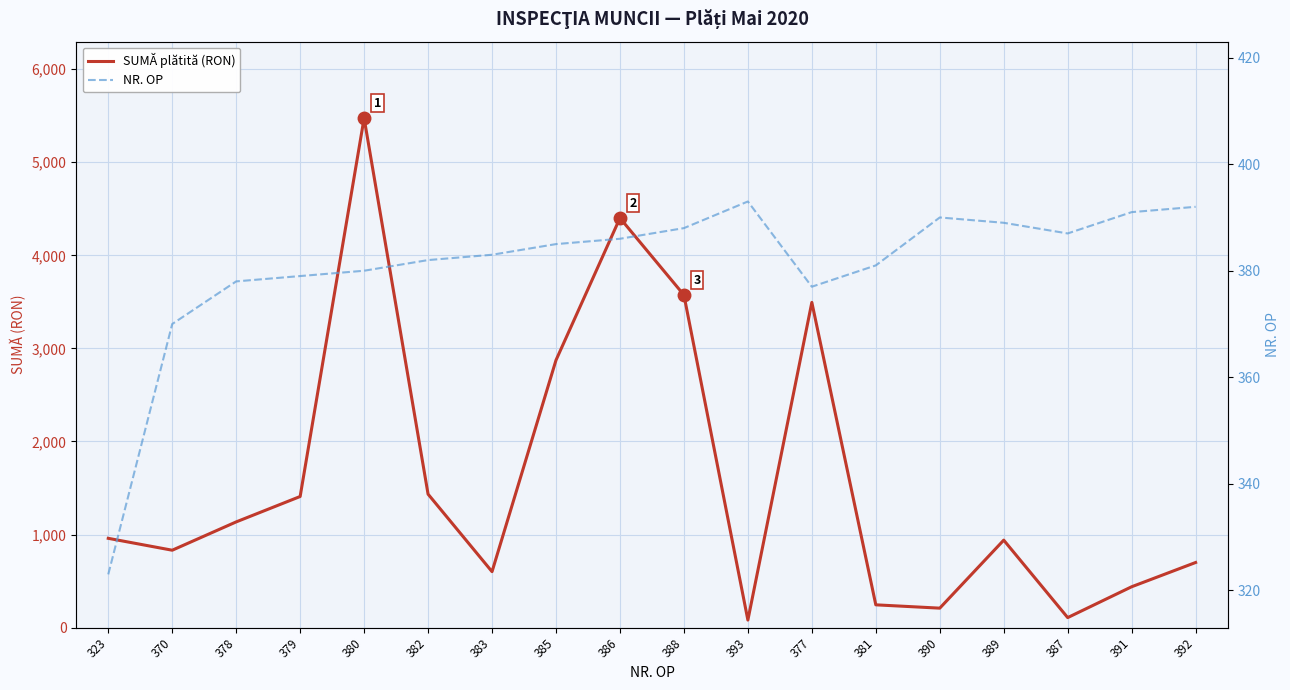

How many distinct data groups are displayed?

2